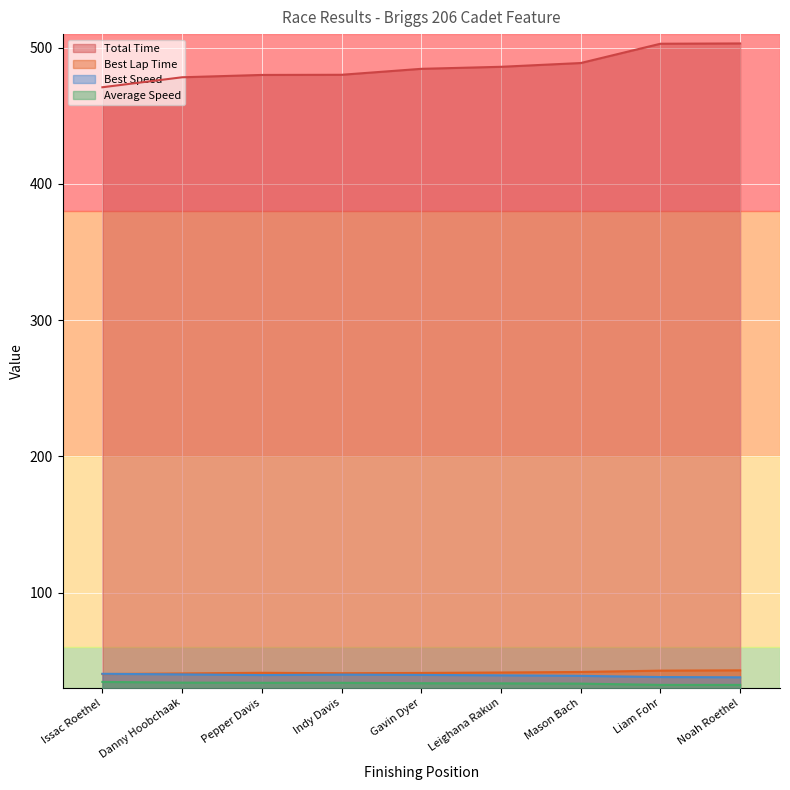

What are all the series names shown in the legend?

Total Time, Best Lap Time, Best Speed, Average Speed